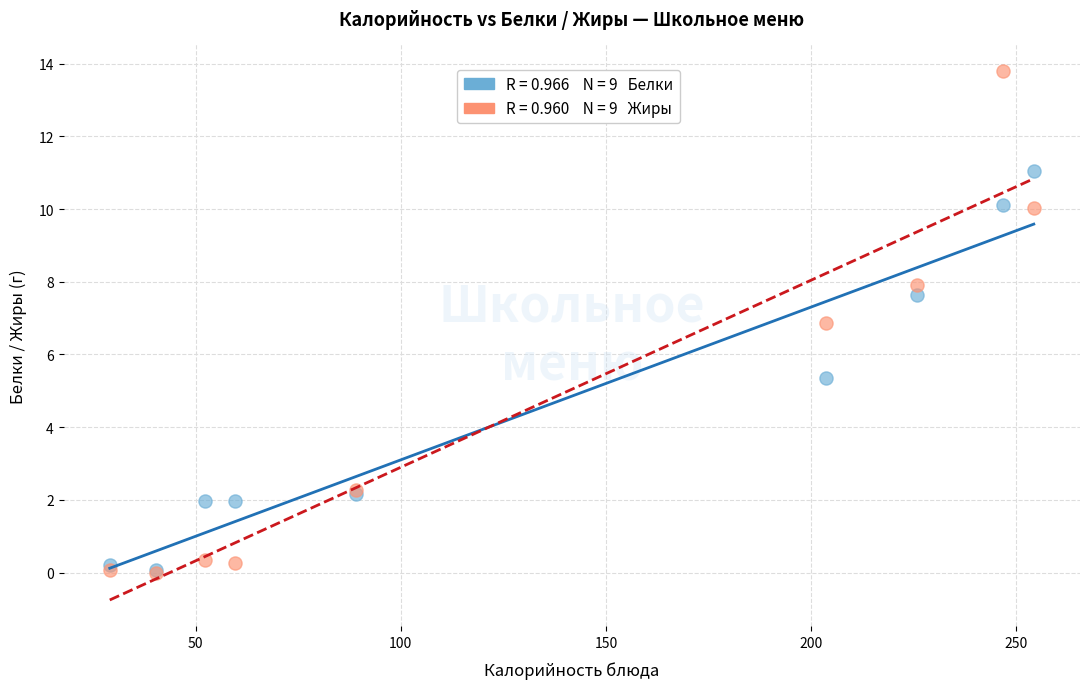

Across all series, what Y value is closest to 6?

5.3